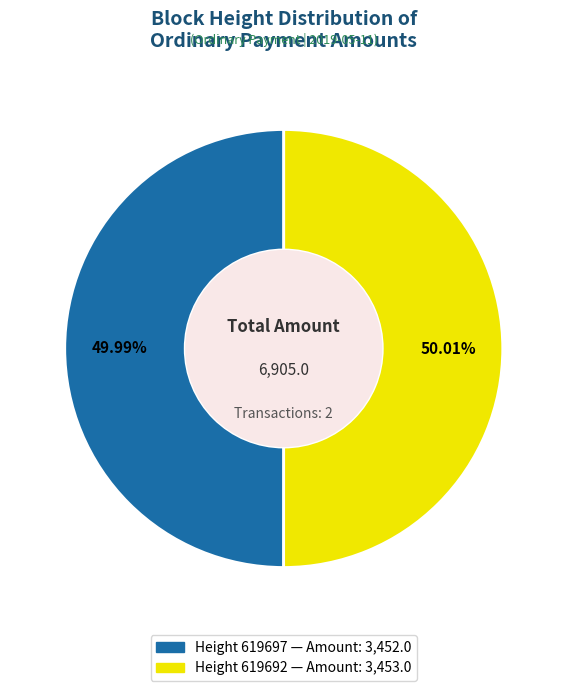

Does any single category account for the majority?

Yes